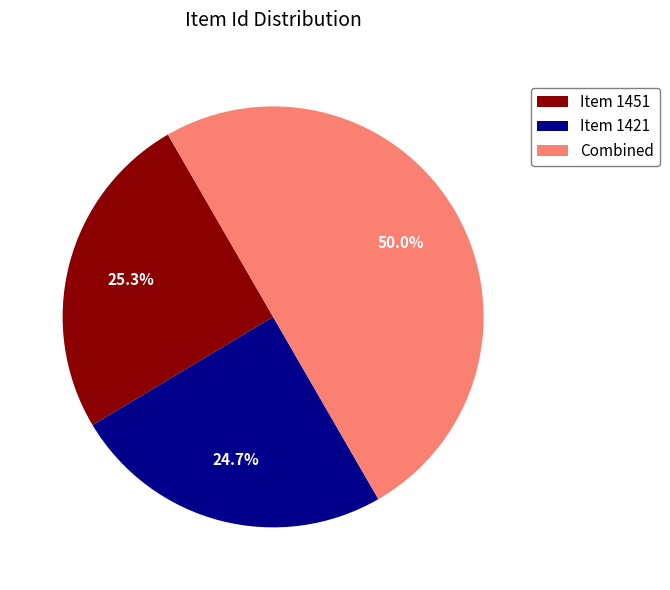

Is Item 1421 the majority of the pie?

No